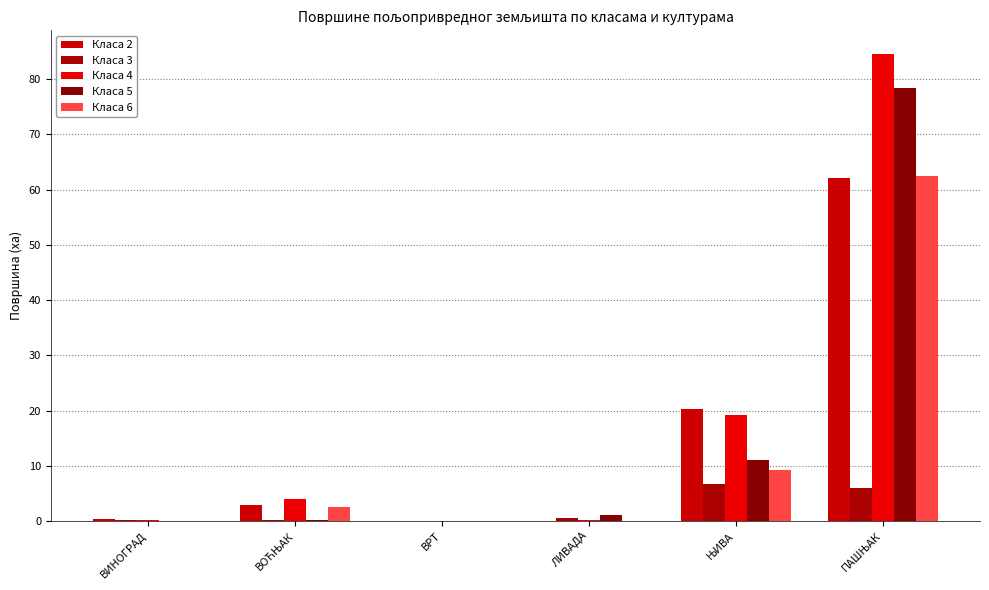

The value of Класа 4 at ВОЋЊАК is 4.0. True or false?

True